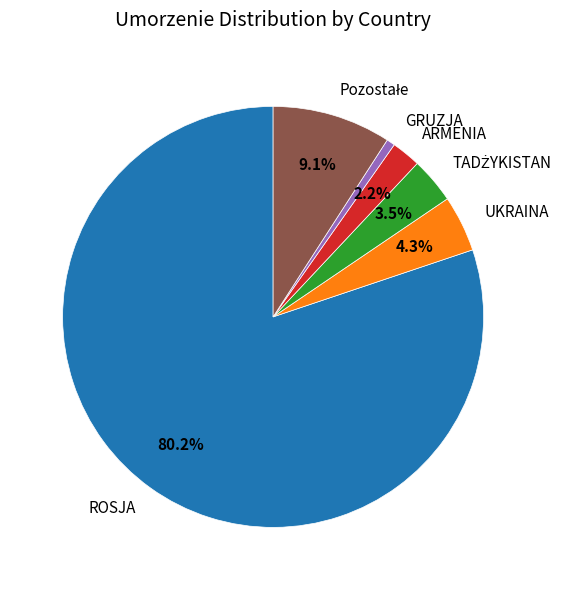

Which has a higher value, ARMENIA or ROSJA?

ROSJA